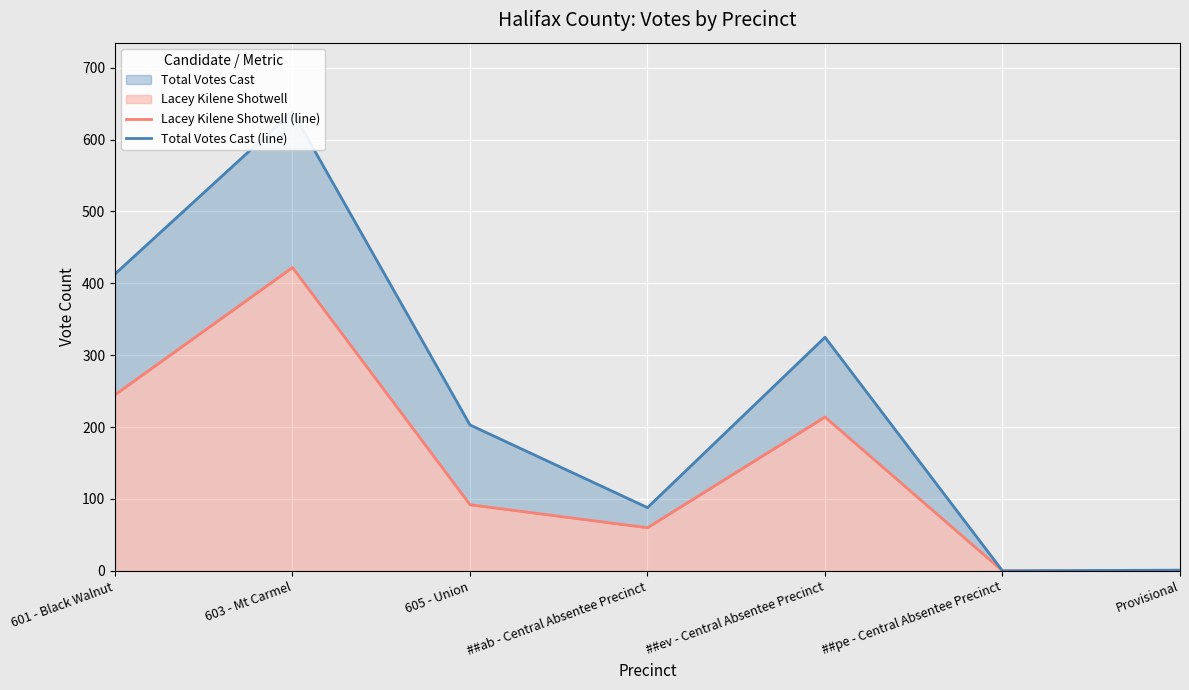

True or false: Total Votes Cast (line) and Lacey Kilene Shotwell (line) cross at least once.

False